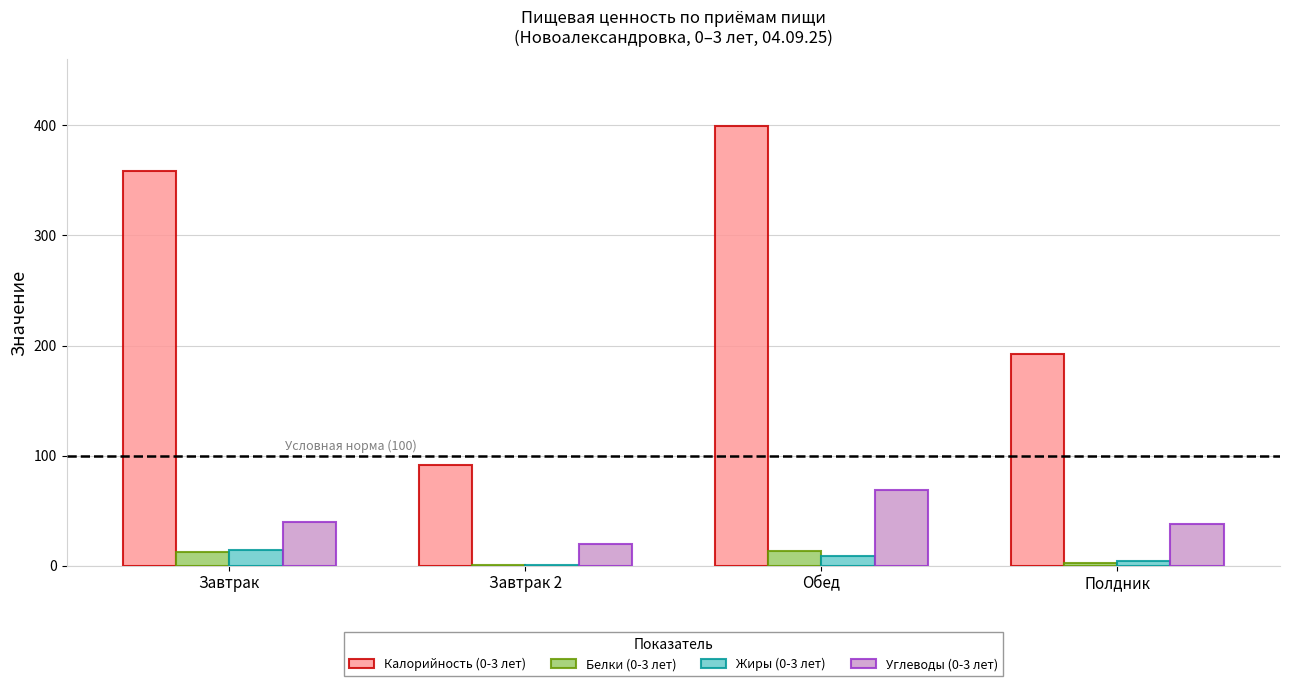

Are the bars grouped side by side (vs. stacked)?

Yes